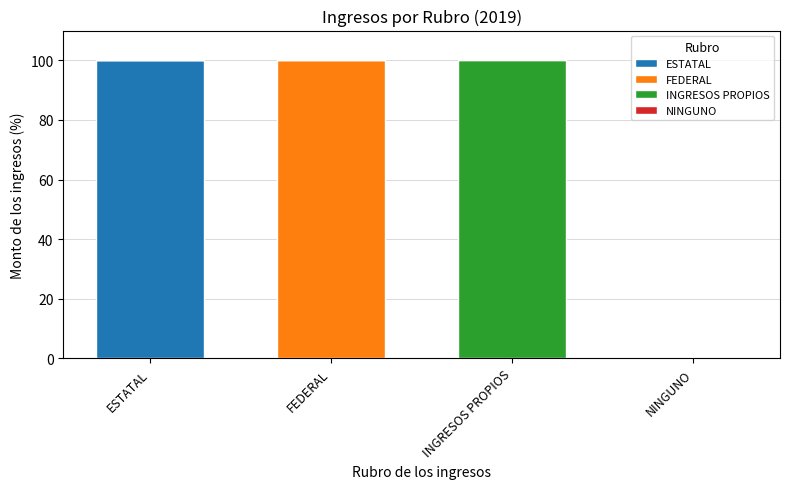

Reading right to left, list the values for the ESTATAL series.

NINGUNO=0	INGRESOS PROPIOS=0	FEDERAL=0	ESTATAL=100